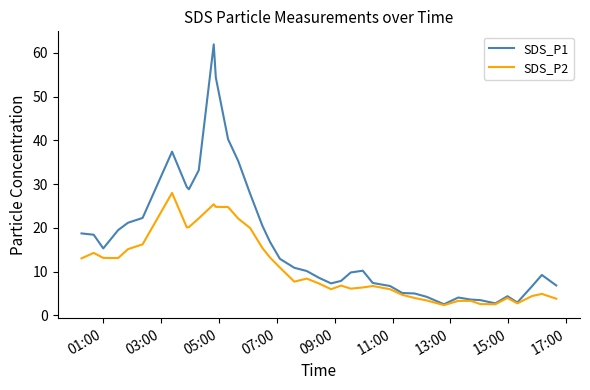

List the series in order of their peak value, lowest first.

SDS_P2, SDS_P1